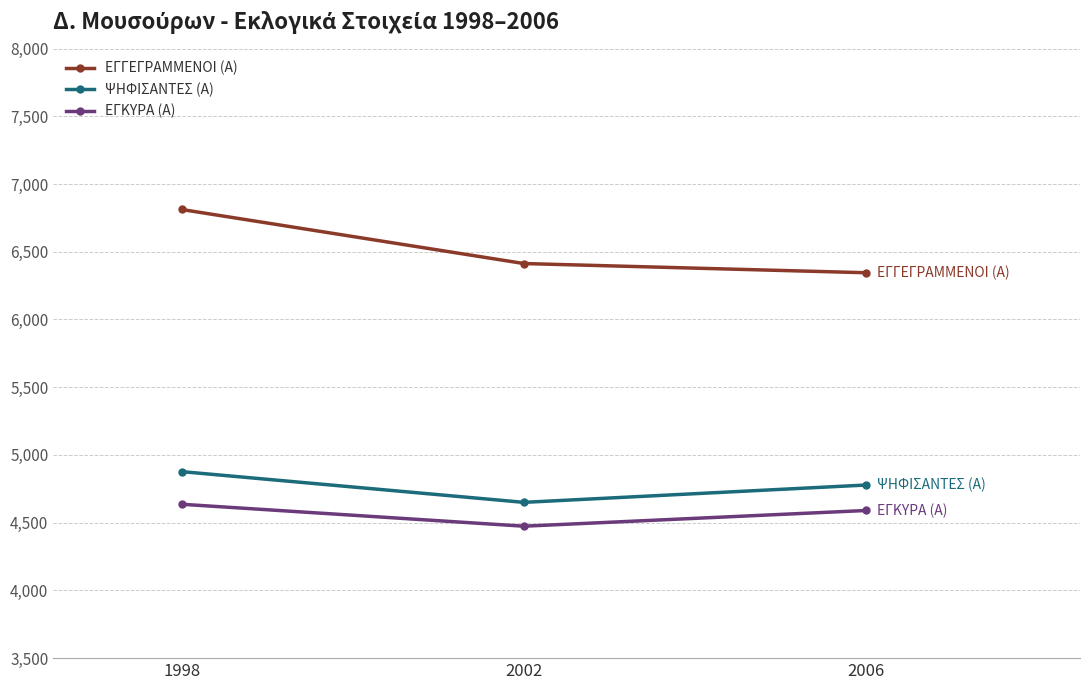

What is the spread (max minus min) of values at 2002?

1939